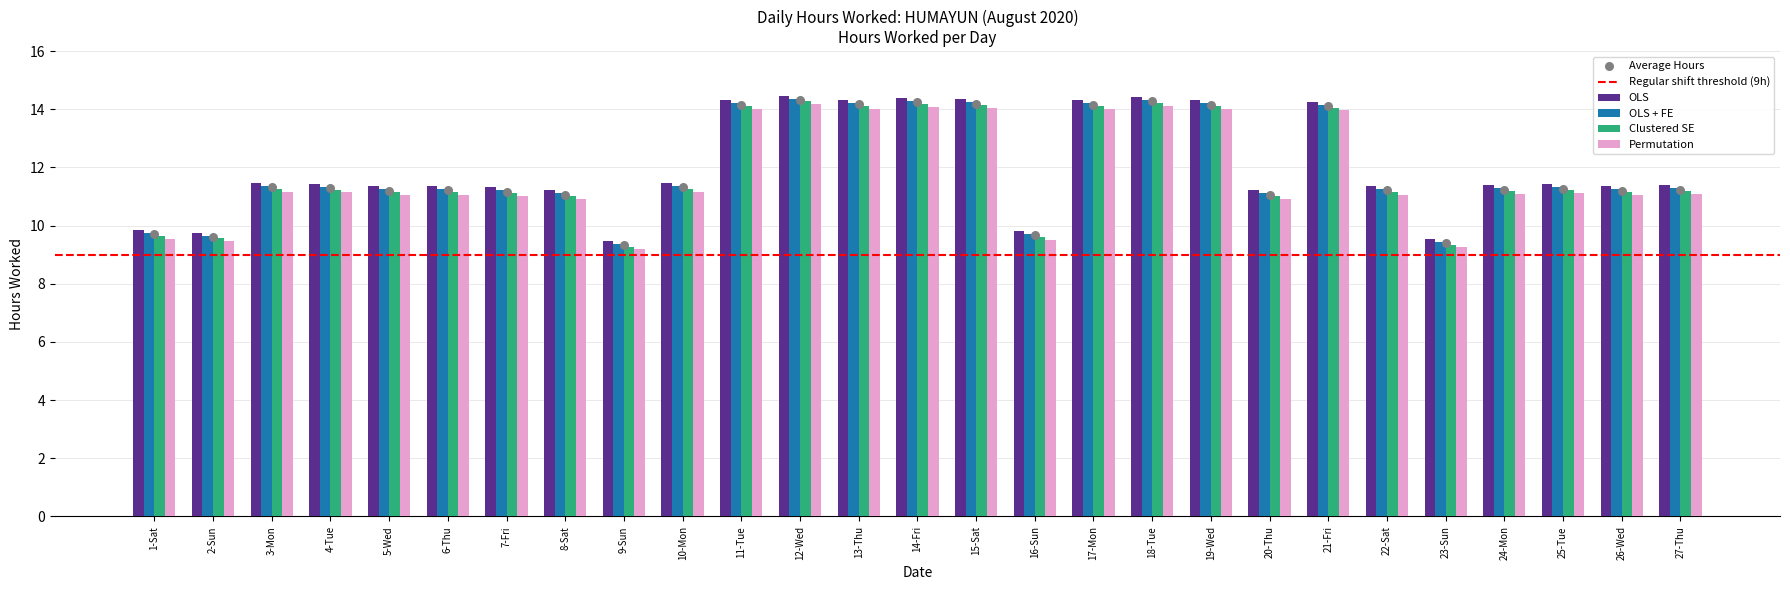

What is the total value across all series at 21-Fri?

56.4